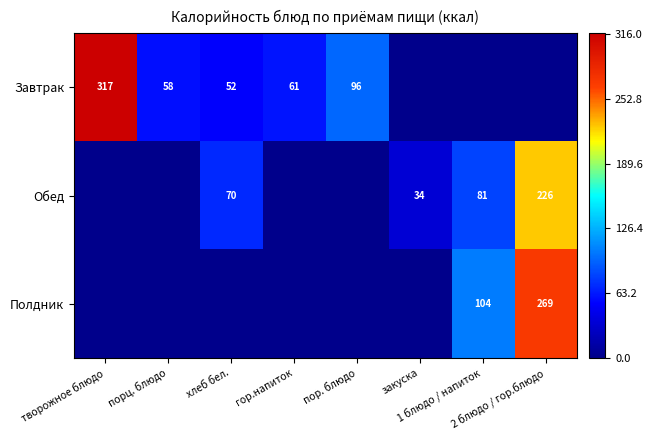

Where is Полдник nearest to the value 134?

1 блюдо / напиток